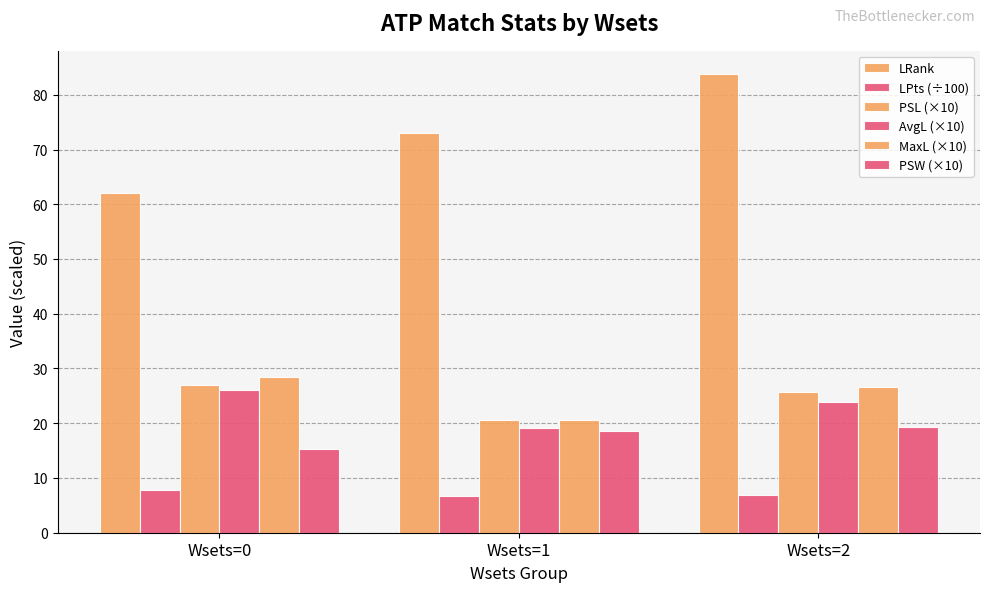

What is the sum of all AvgL (×10) values?

69.1